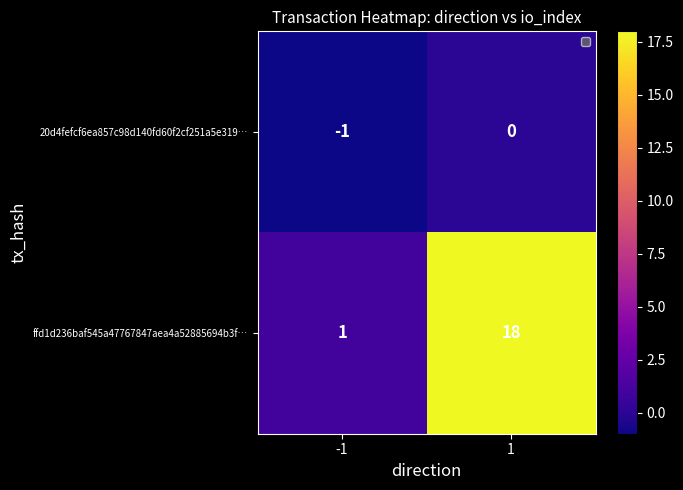

Rank the series by their maximum value, from lowest to highest.

20d4fefcf6ea857c98d140fd60f2cf251a5e319…, ffd1d236baf545a47767847aea4a52885694b3f…